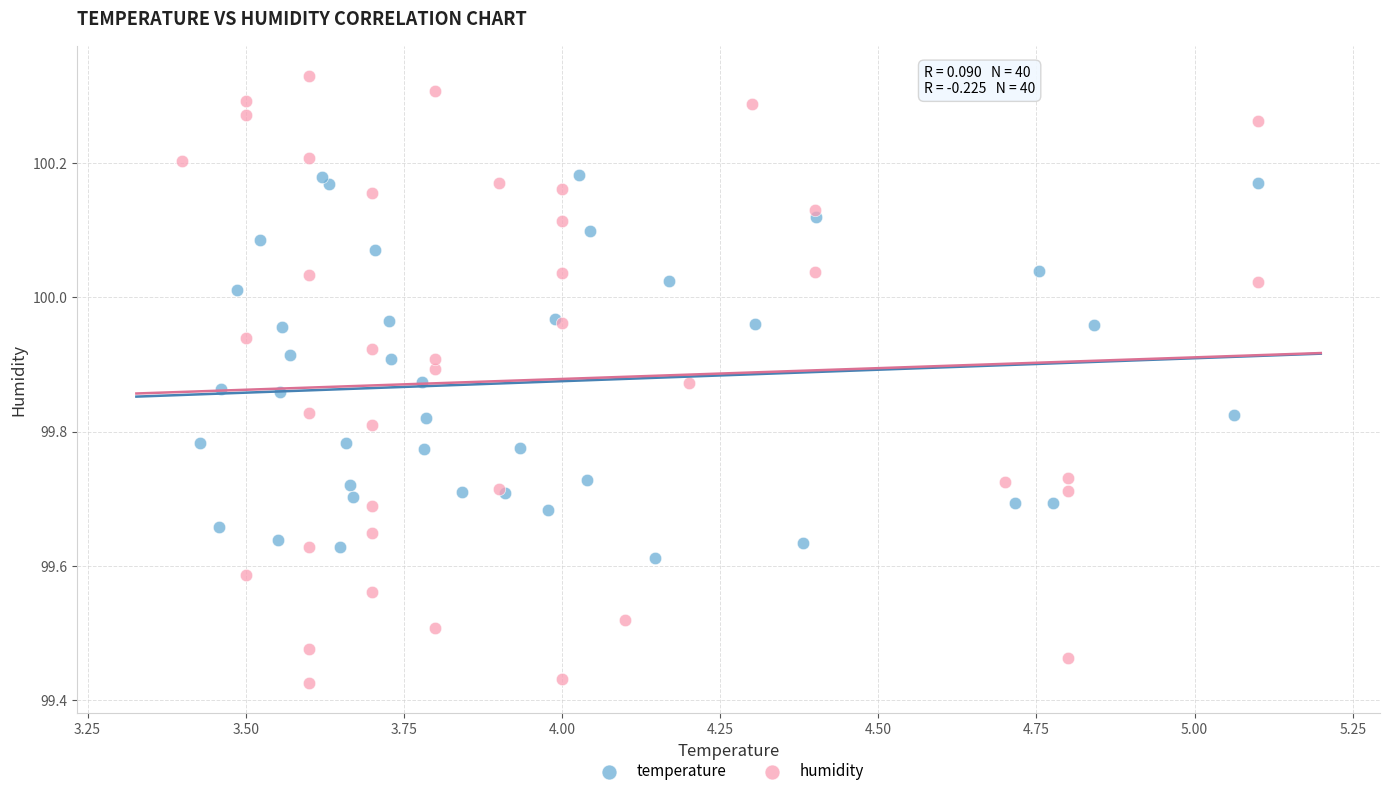

Which series has the largest Y range (max minus min)?

humidity